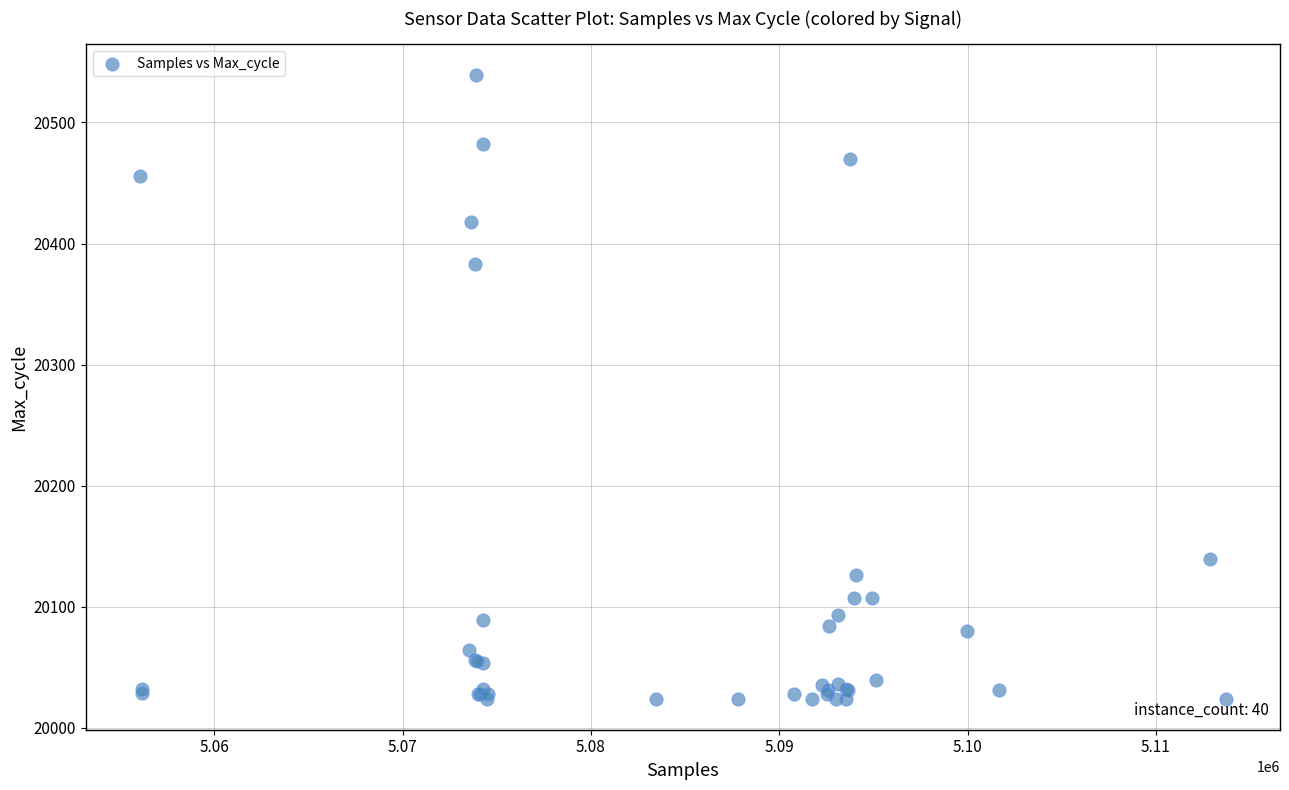

What Y value in the scatter plot is closest to 20281?

20383